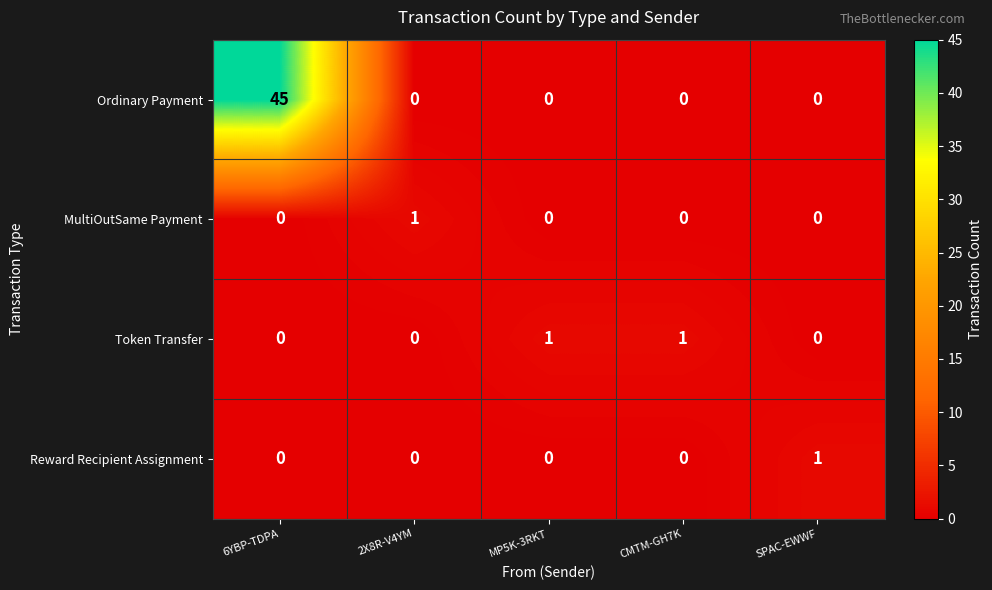

Reading left to right, list all the values displayed in this chart.

Ordinary Payment: 6YBP-TDPA=45	2X8R-V4YM=0	MP5K-3RKT=0	CMTM-GH7K=0	SPAC-EWWF=0
MultiOutSame Payment: 6YBP-TDPA=0	2X8R-V4YM=1	MP5K-3RKT=0	CMTM-GH7K=0	SPAC-EWWF=0
Token Transfer: 6YBP-TDPA=0	2X8R-V4YM=0	MP5K-3RKT=1	CMTM-GH7K=1	SPAC-EWWF=0
Reward Recipient Assignment: 6YBP-TDPA=0	2X8R-V4YM=0	MP5K-3RKT=0	CMTM-GH7K=0	SPAC-EWWF=1